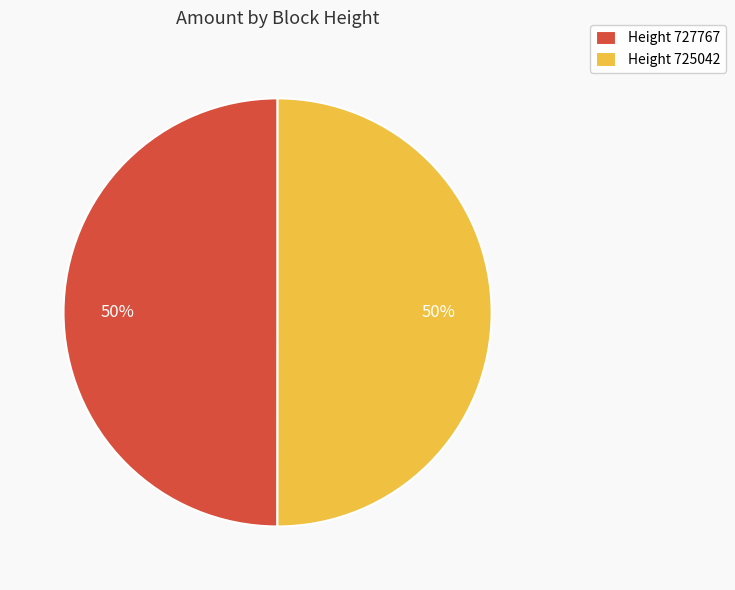

Is it true that Height 725042 is 50% of the pie?

True